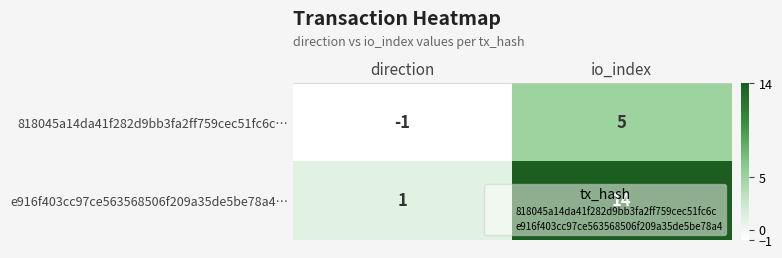

Which series has the largest range (max minus min)?

e916f403cc97ce563568506f209a35de5be78a4…